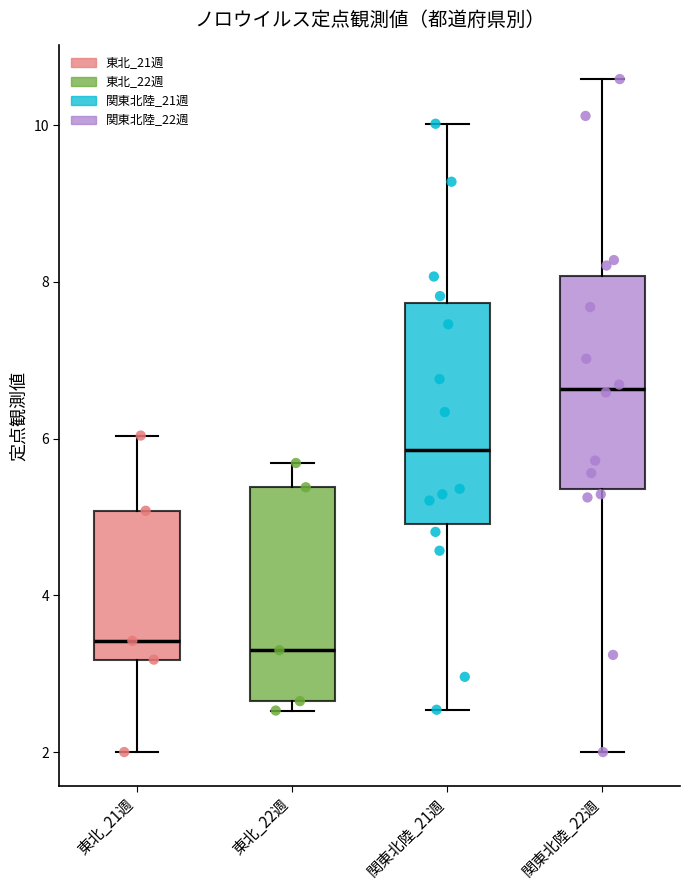

Where is the upper edge of the box for 東北_21週 on the y-axis? The values are not printed on the chart, so give them approximately, as read against the axis.

5.0